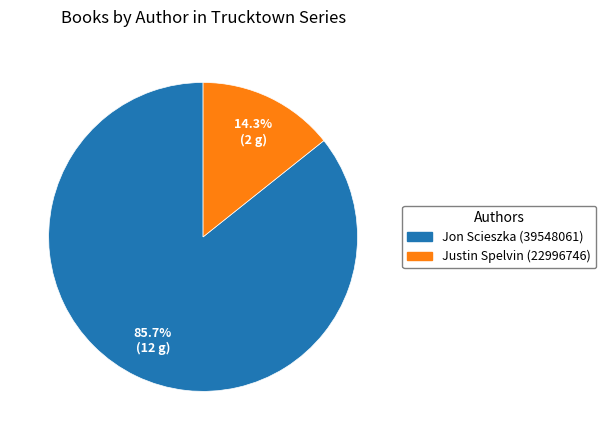

Does any single category account for the majority?

Yes